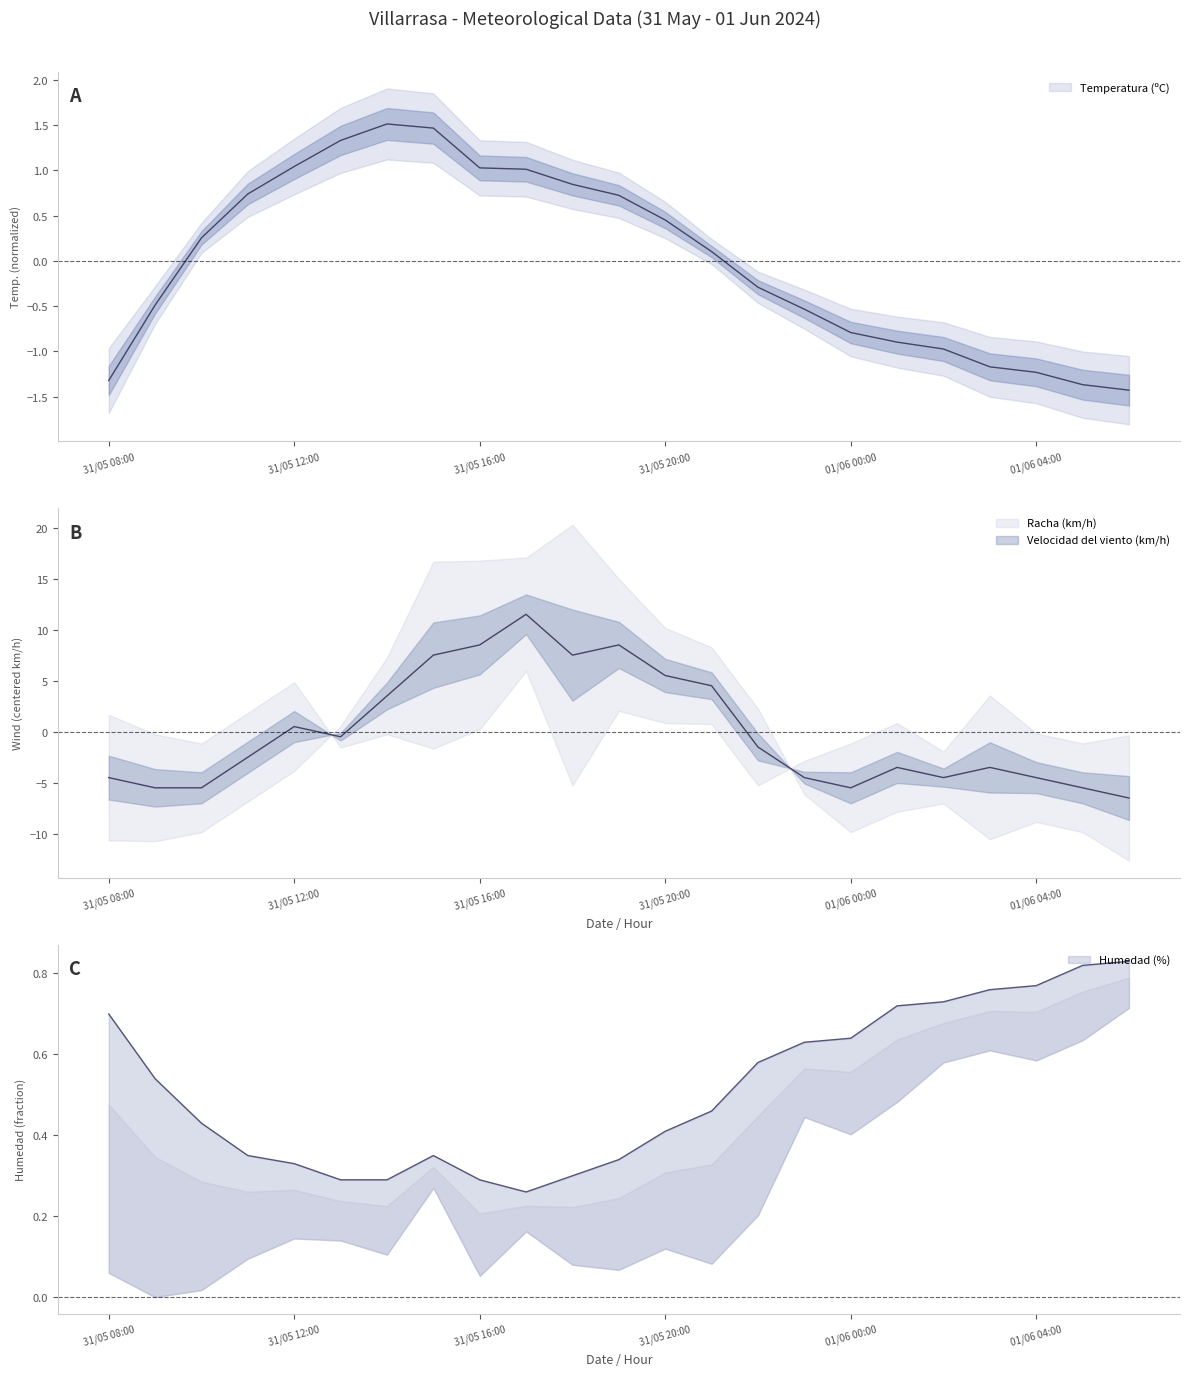

True or false: Temperatura (ºC) and Humedad (%) cross at least once.

True